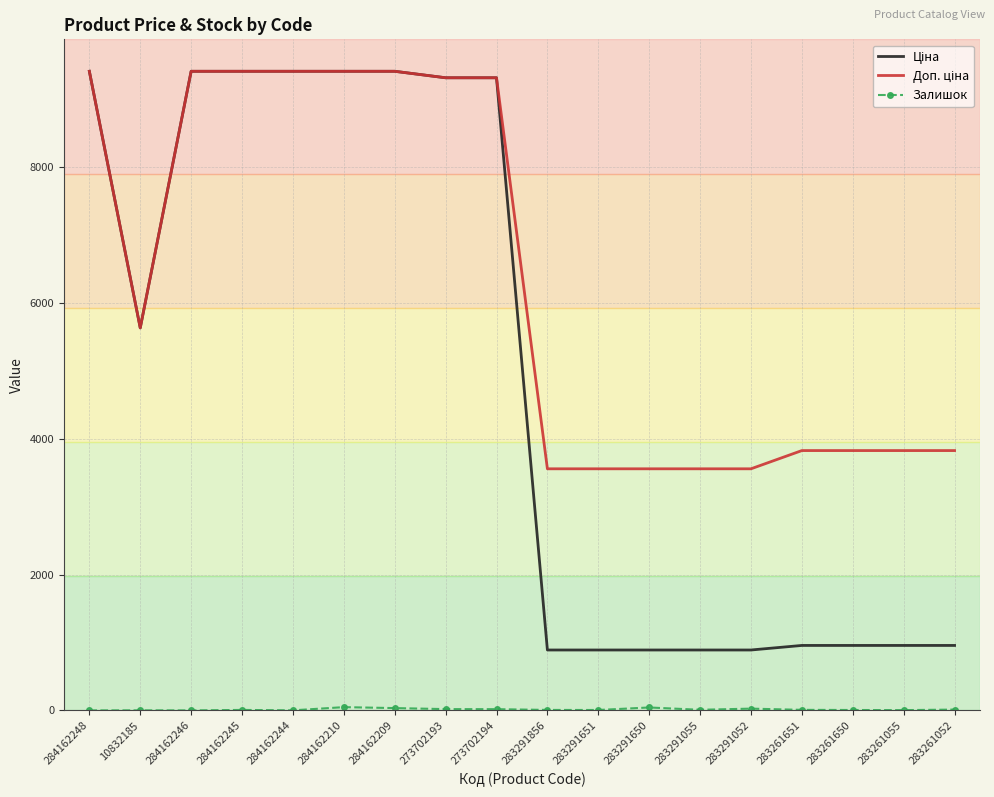

What is the greatest value displayed?

9416.9